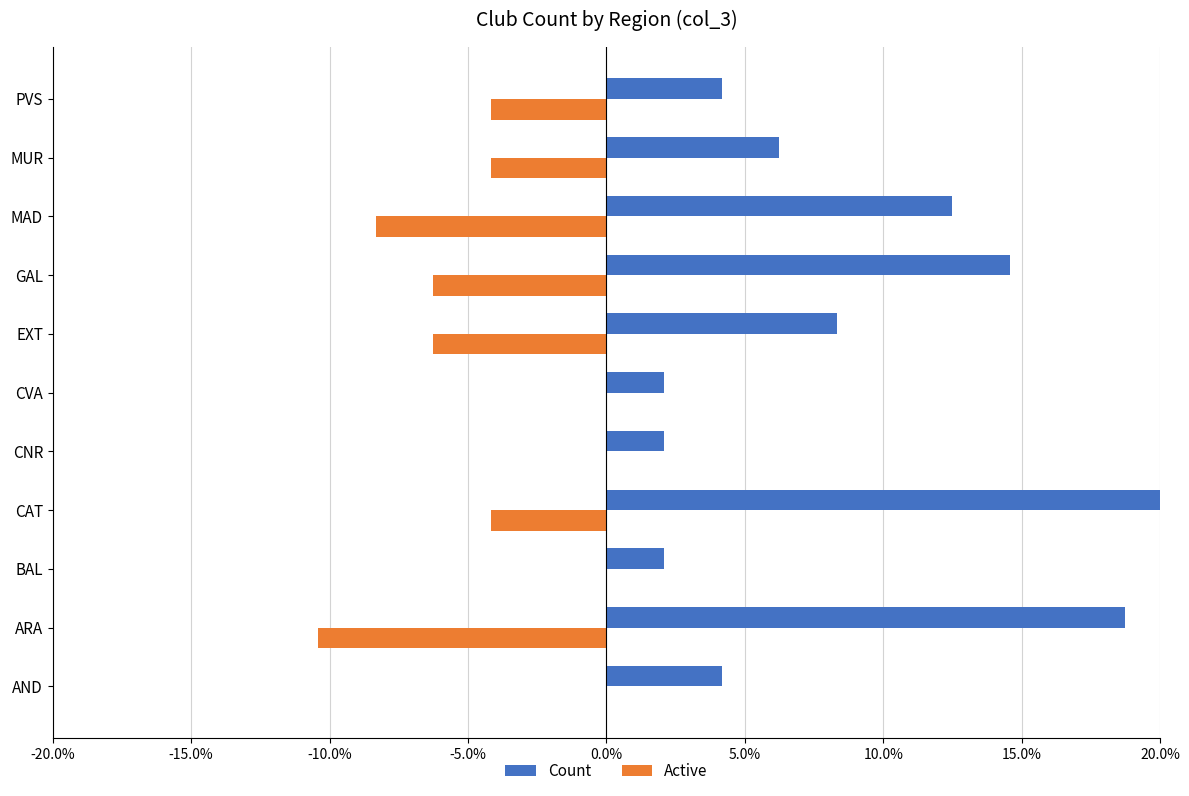

What is the minimum value shown in the chart?

-0.1